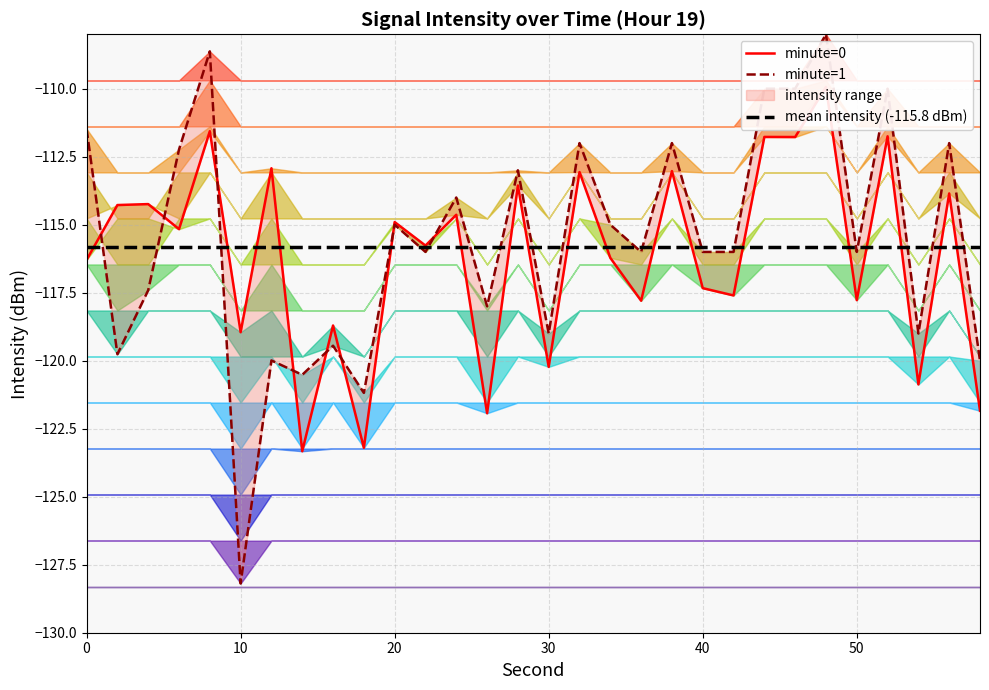

True or false: minute=0 has a value of -118.7 at 16.

True